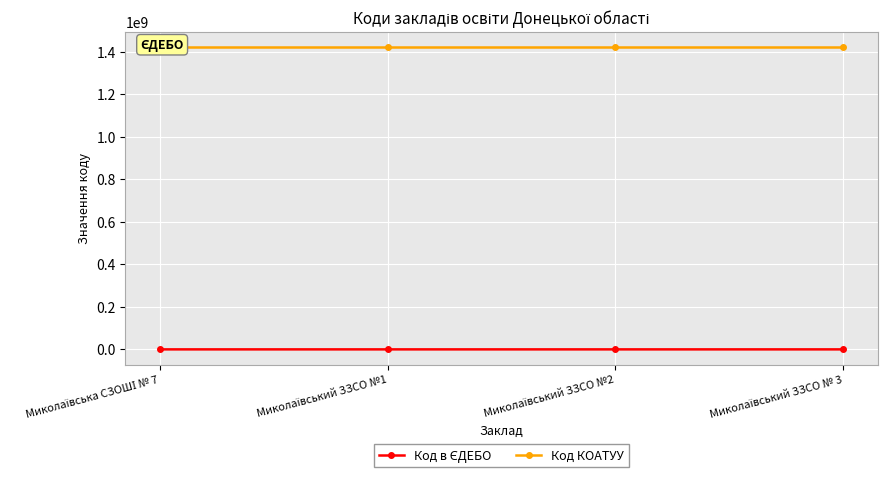

Which category has the lowest value across all series?

Миколаївський ЗЗСО №1